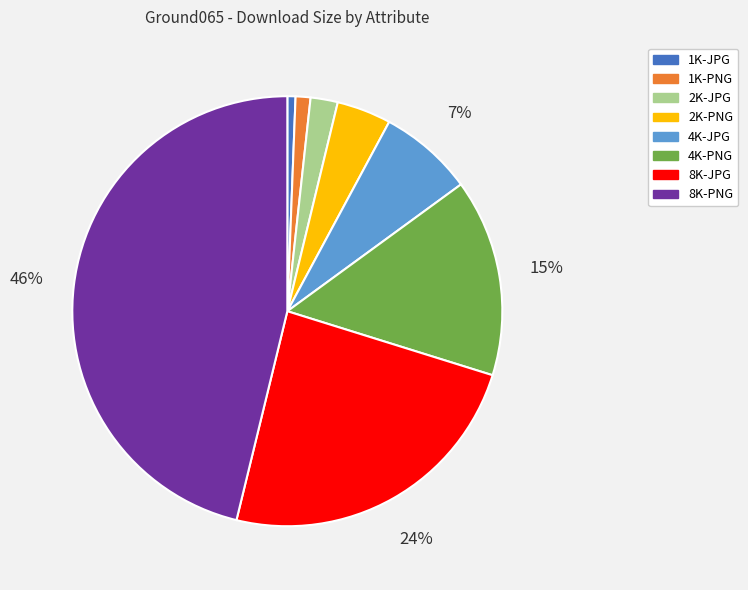

Between 8K-PNG and 1K-JPG, which is larger?

8K-PNG